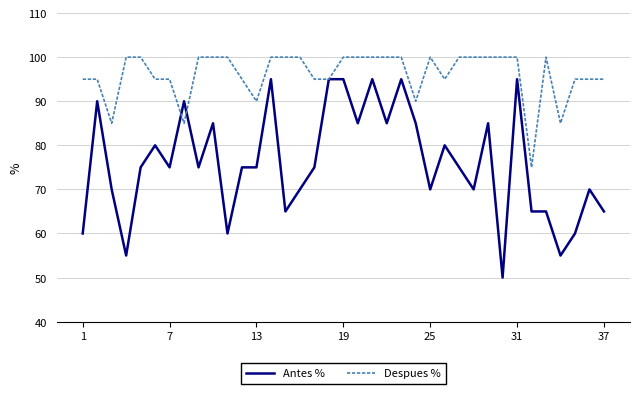

Which series has the largest total across all categories?

Despues %